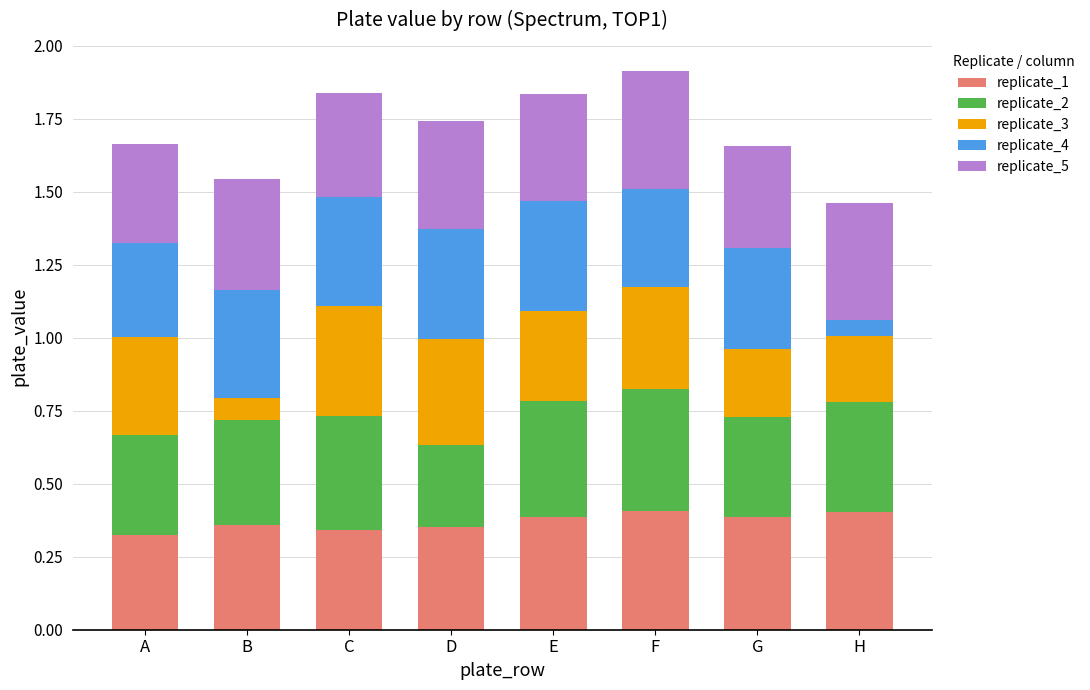

What is the sum of all replicate_1 values?

3.0